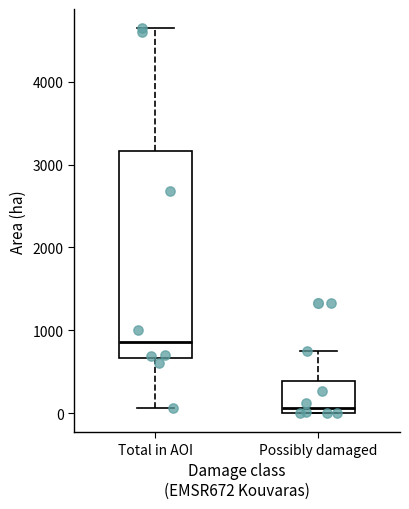

Where does the lower whisker of the box for Total in AOI end on the y-axis? The values are not printed on the chart, so give them approximately, as read against the axis.

100